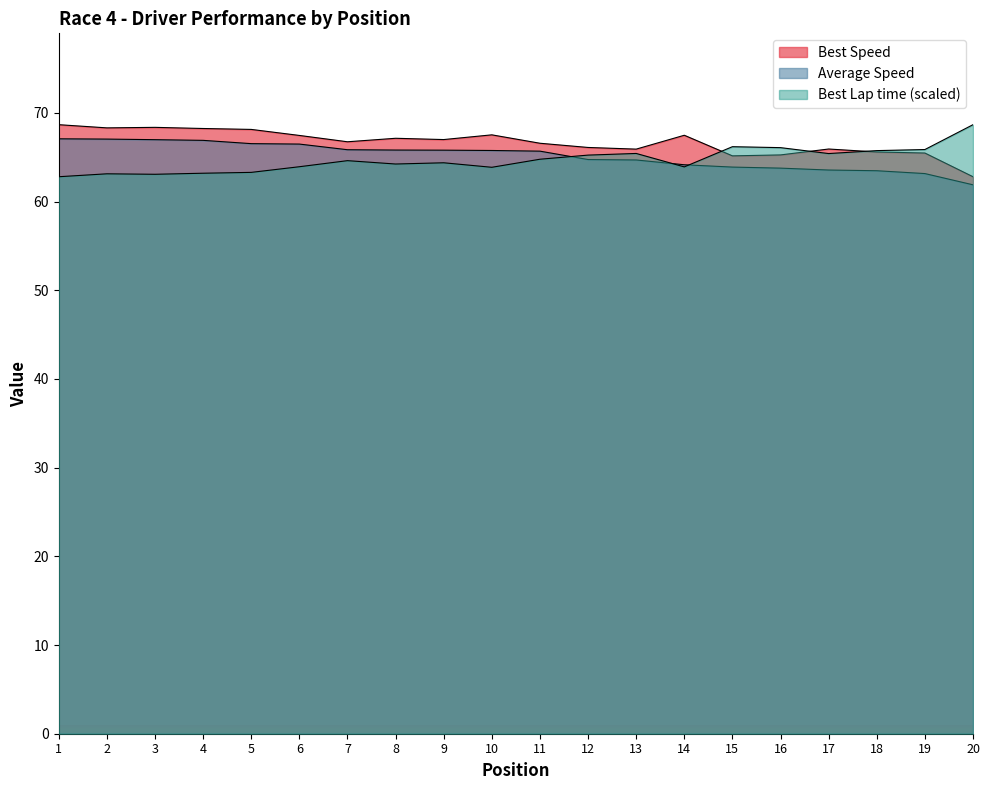

What is the greatest value displayed?

68.7